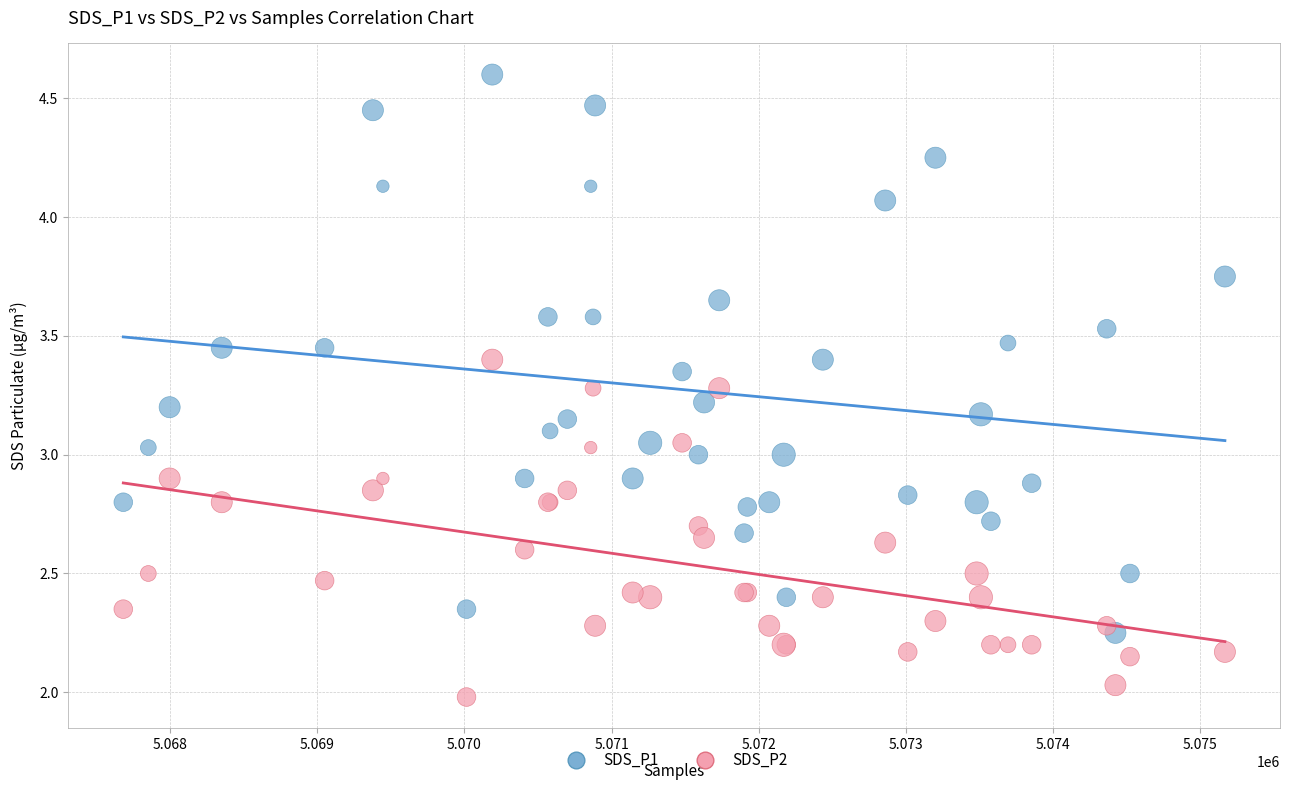

Which series contains the lowest Y value?

SDS_P2